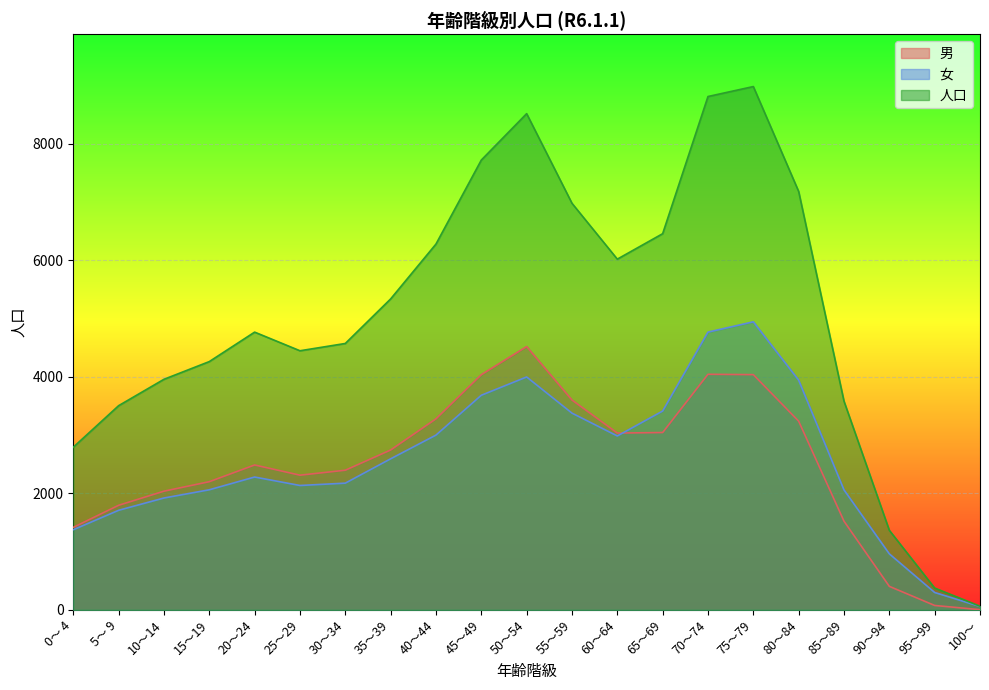

True or false: 女 has more than 2 points higher than both neighbors.

True